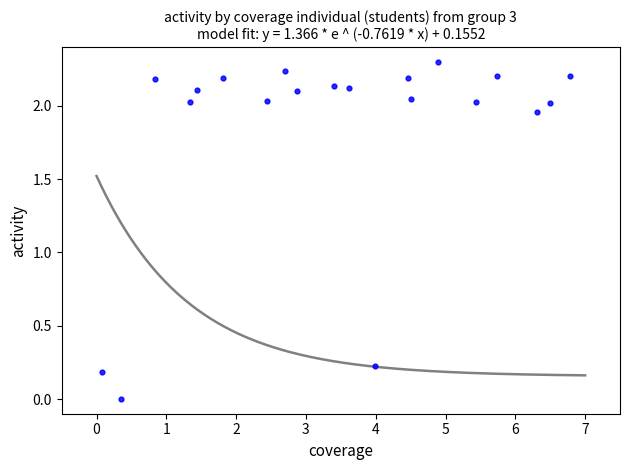

What is the range of X values (max minus min)?

6.7